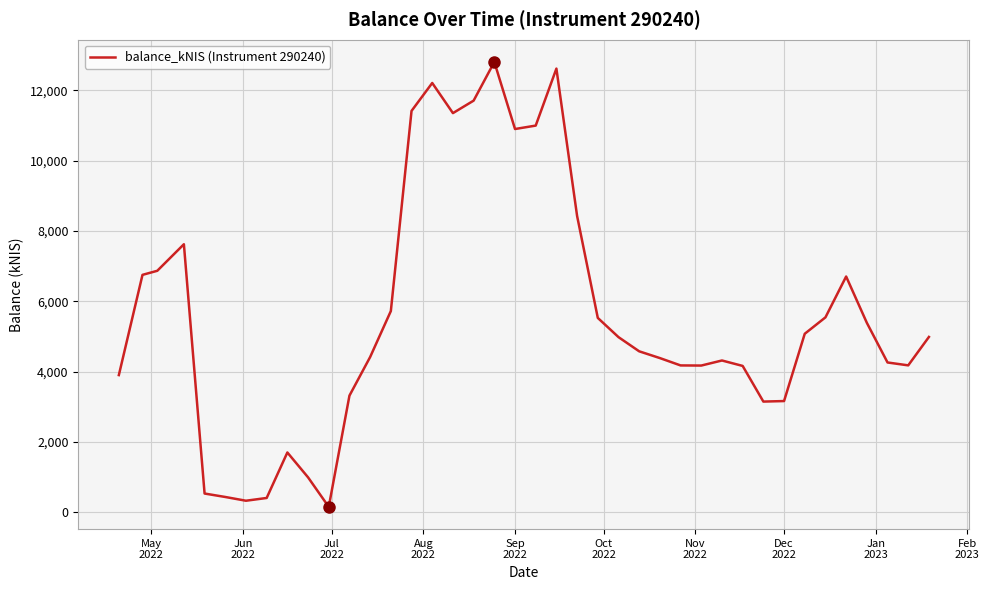

Is this an area chart (filled region under the line)?

No